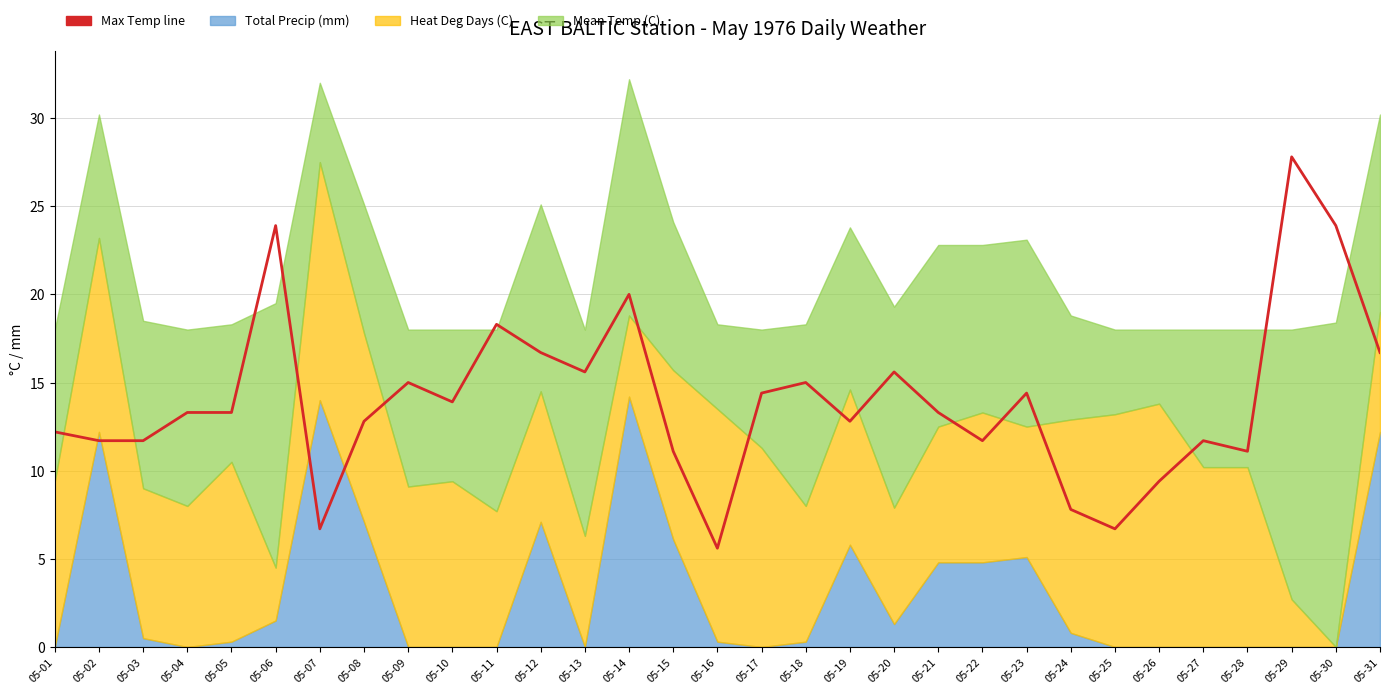

Reading left to right, what are all the values shown in this chart?

12.2	11.7	11.7	13.3	13.3	23.9	6.7	12.8	15.0	13.9	18.3	16.7	15.6	20.0	11.1	5.6	14.4	15.0	12.8	15.6	13.3	11.7	14.4	7.8	6.7	9.4	11.7	11.1	27.8	23.9	16.7